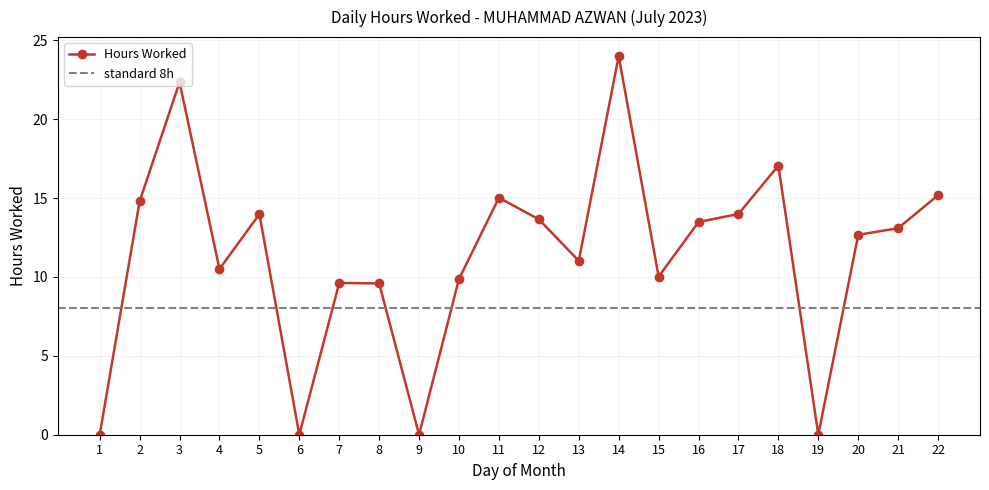

What is the greatest value displayed?

24.0